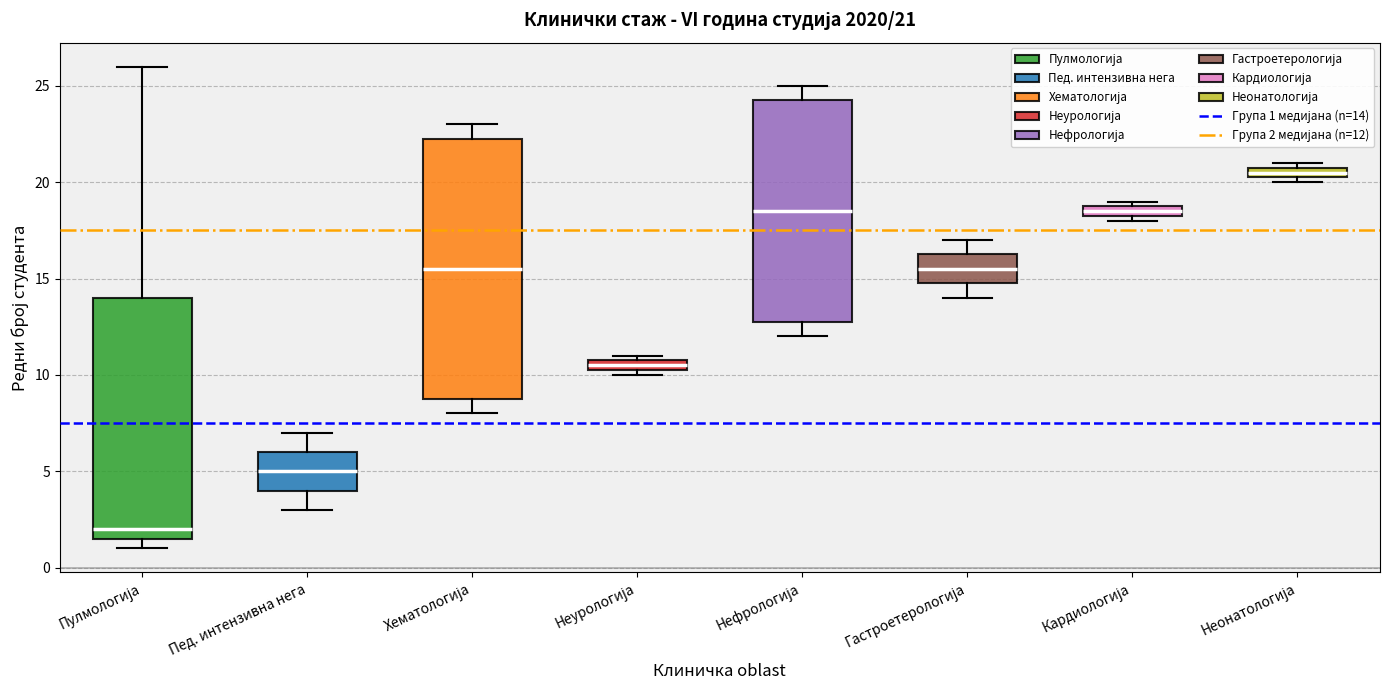

Comparing the boxes themselves (not the whiskers), which one is the tallest?

Хематологија